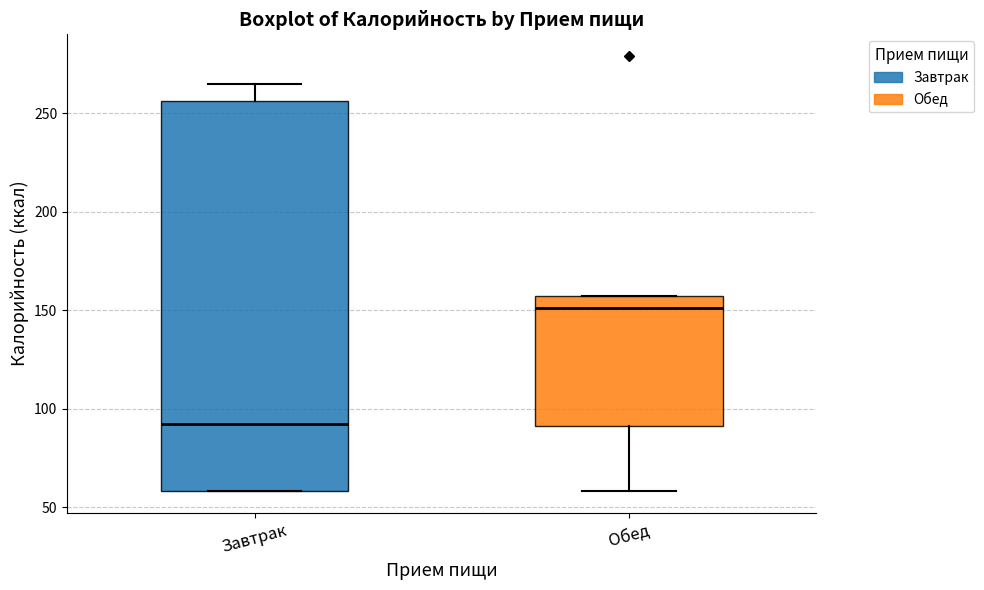

Reading left to right, read every box against the y-axis: the position of its median line, the range the box covers, and the ends of its whiskers. The values are not printed on the chart, so give them approximately, as read against the axis.

Завтрак: median 90, box 60 to 255, whiskers 60 to 265
Обед: median 150, box 90 to 155, whiskers 60 to 155